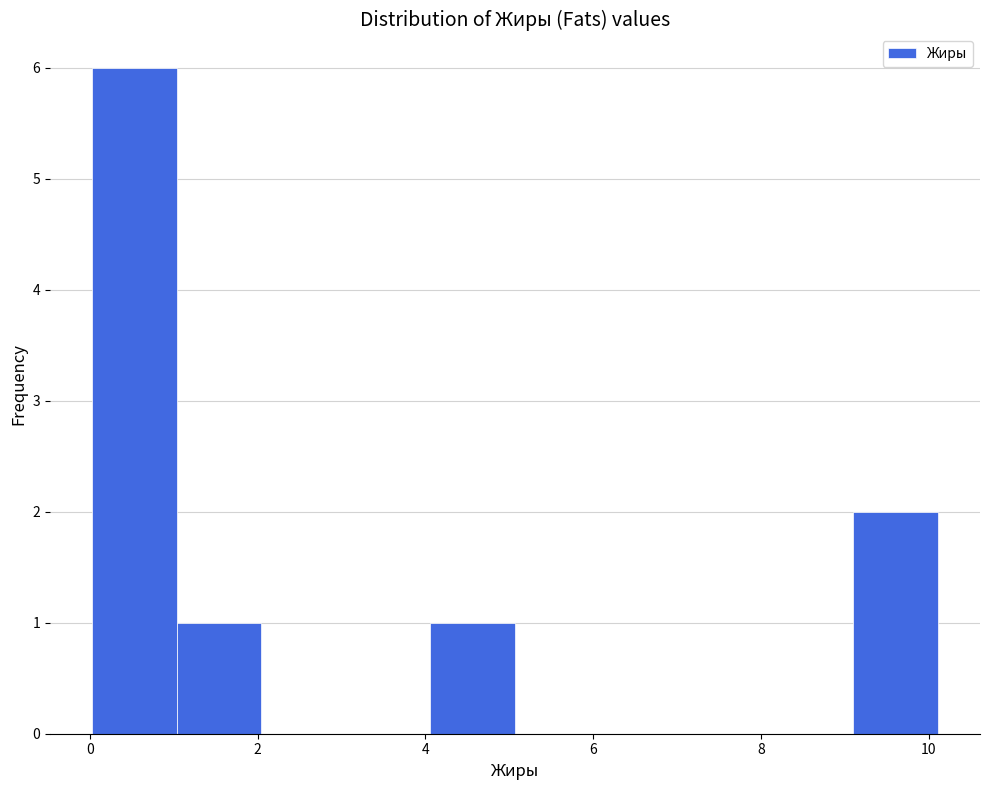

Reading left to right, list every bar in this chart as the range it spans on the x-axis followed by its height. Neither the bar edges nor the heights are printed on the chart, so give them approximately, as read against the axes.

0.0 to 1.0: 6
1.0 to 2.0: 1
2.0 to 3.0: 0
3.0 to 4.0: 0
4.0 to 5.0: 1
5.0 to 6.0: 0
6.0 to 7.0: 0
7.0 to 8.0: 0
8.0 to 9.2: 0
9.2 to 10.2: 2